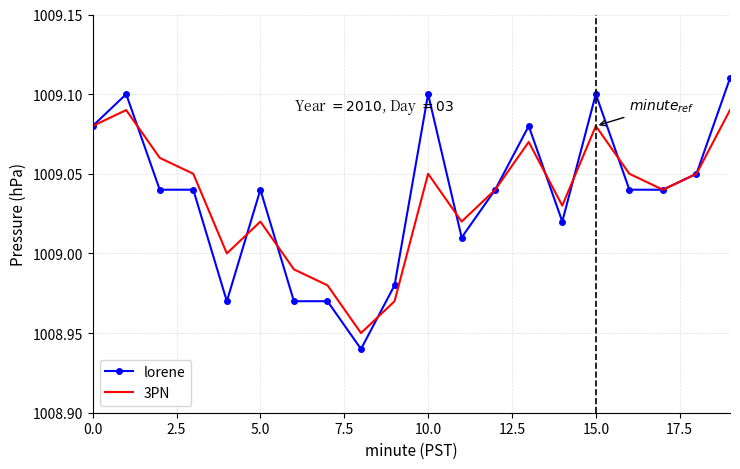

What is the sum of all 3PN values?

20180.7